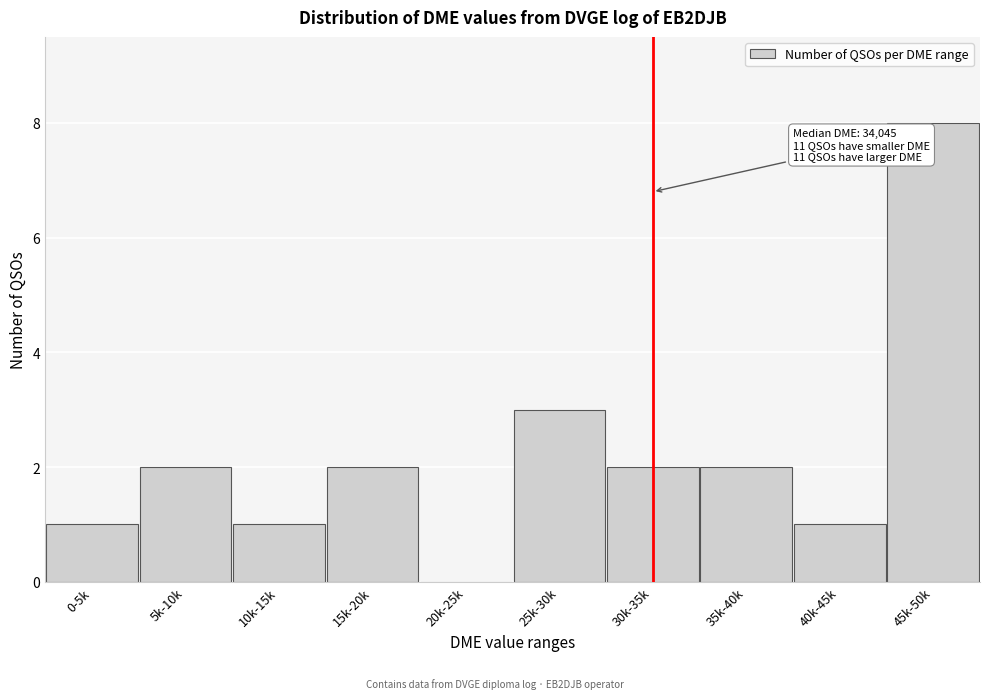

Reading left to right, extract all data points from this chart.

0-5k=1	5k-10k=2	10k-15k=1	15k-20k=2	20k-25k=0	25k-30k=3	30k-35k=2	35k-40k=2	40k-45k=1	45k-50k=8